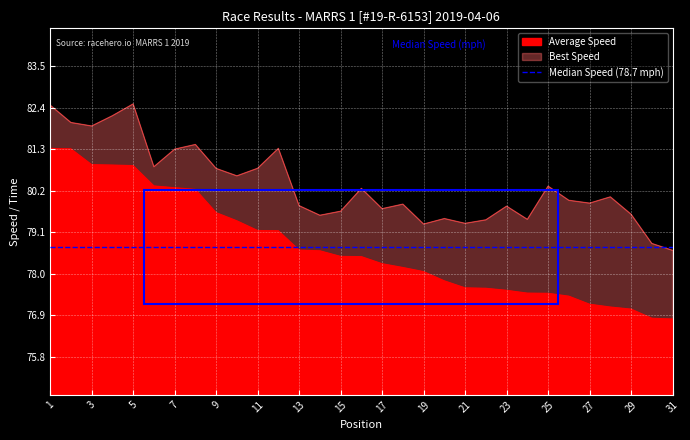

At which label is Total Time closest to 79?

12